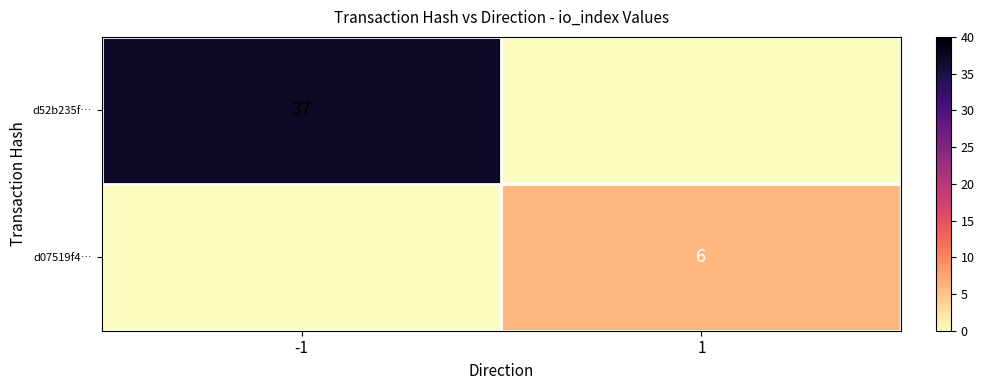

The d52b235f… series shows 24 at -1. True or false?

False